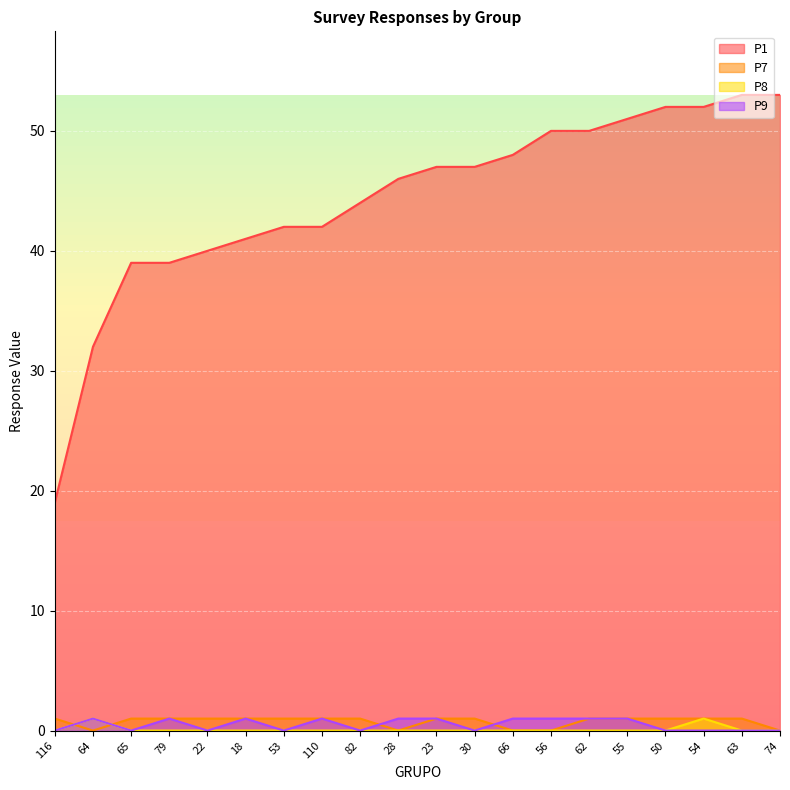

Between 55 and 50, which is larger?

50